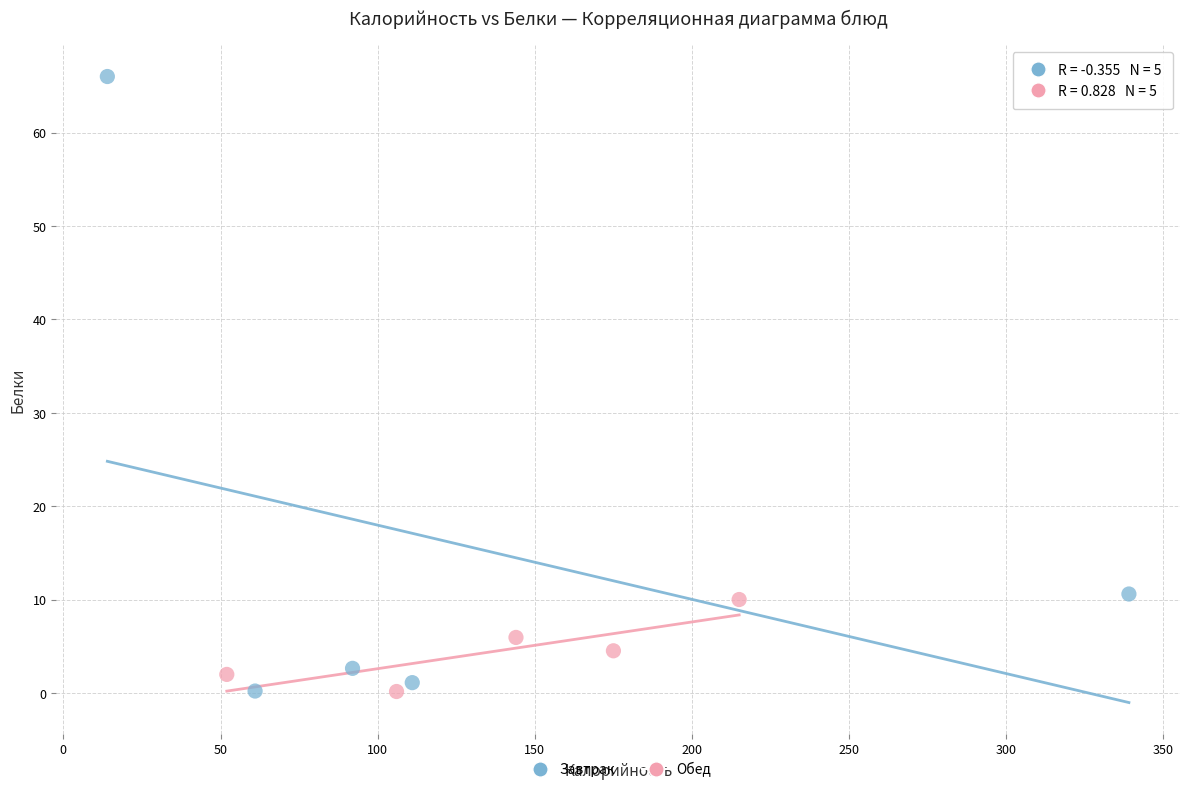

Which series contains the highest Y value?

Завтрак